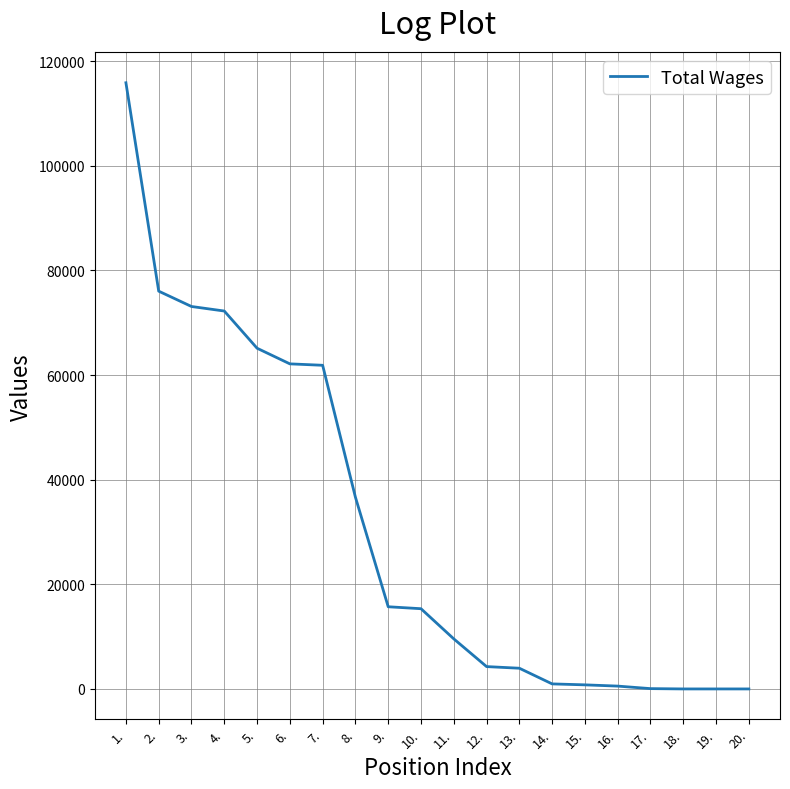

Which label corresponds to the largest value in the chart?

1.